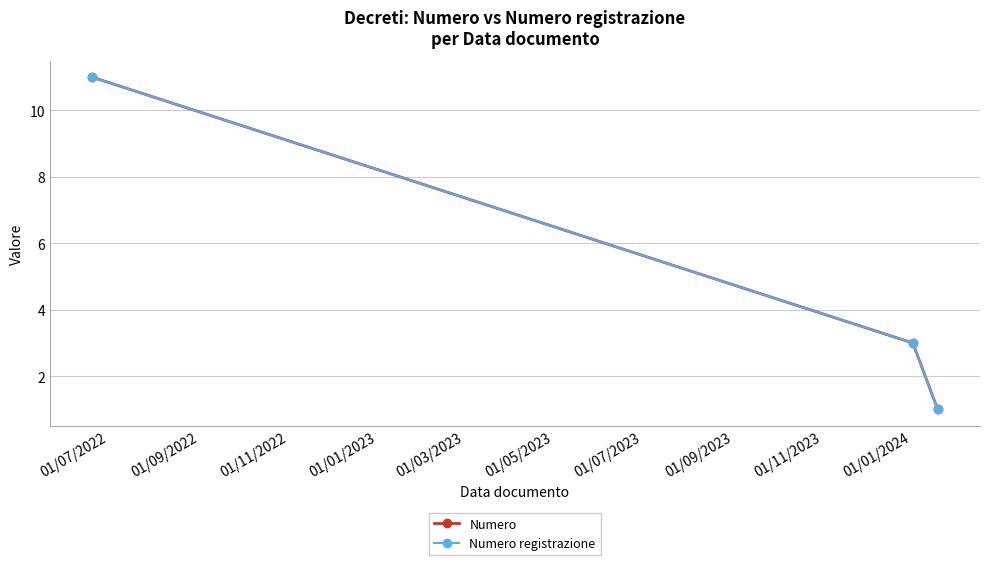

Which series has the largest total across all categories?

Numero